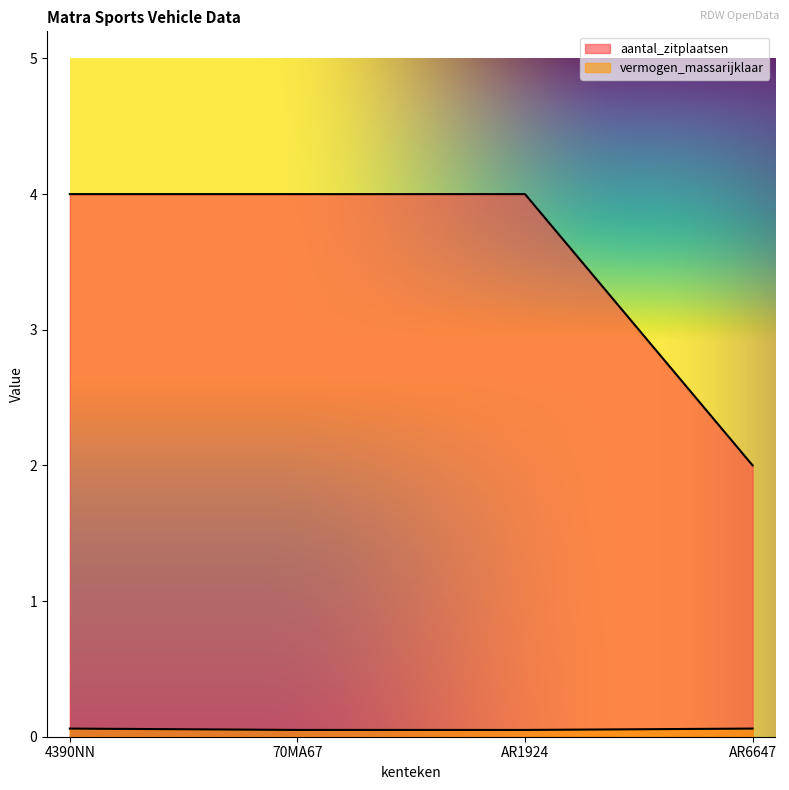

True or false: aantal_zitplaatsen and vermogen_massarijklaar cross at least once.

False